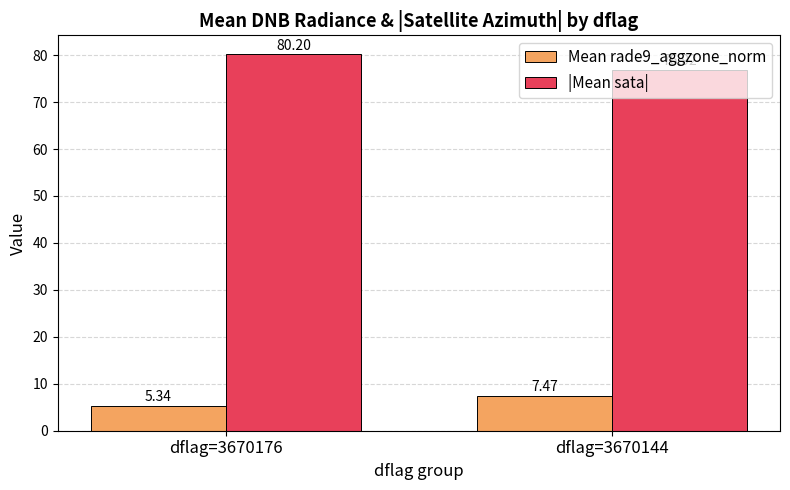

What is the approximate value of |Mean sata| at dflag=3670144?

76.9